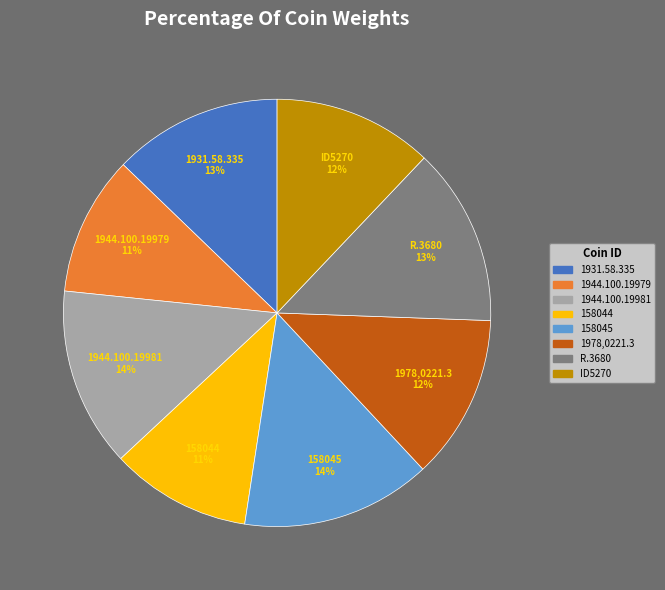

Between R.3680 and 1944.100.19979, which is larger?

R.3680